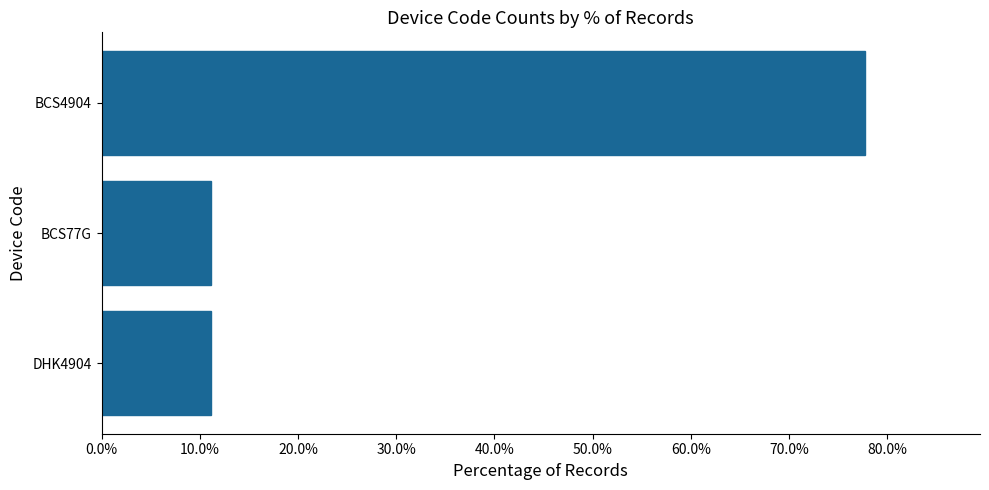

Are the bars horizontal?

Yes